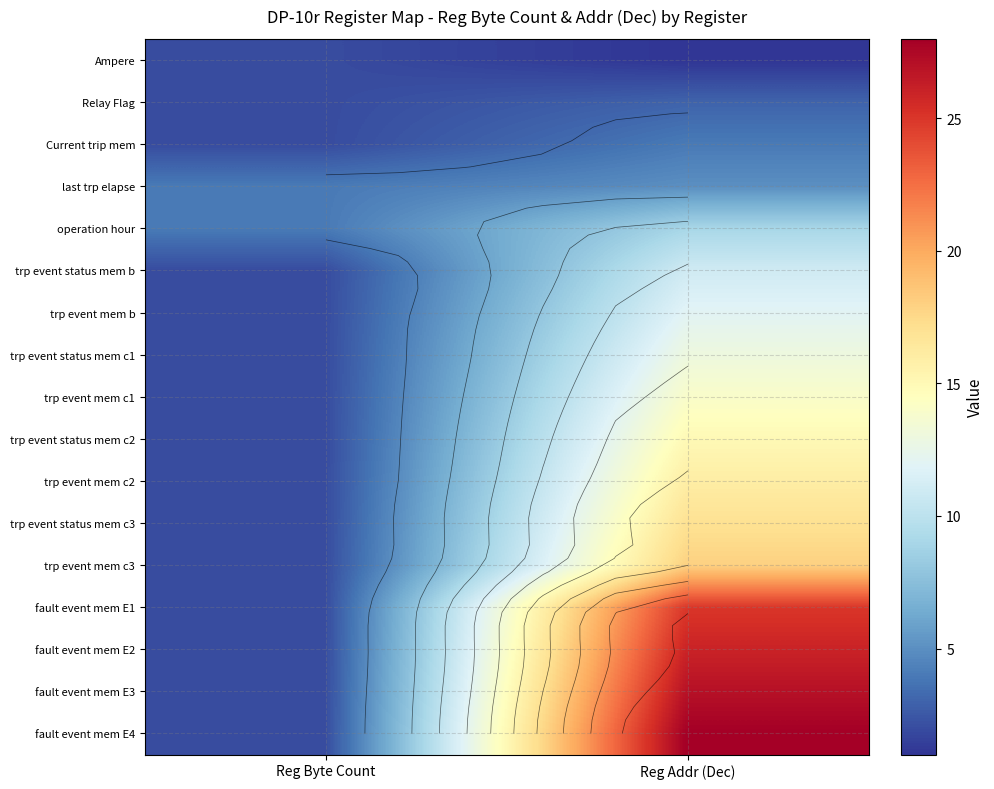

What is the spread (max minus min) of values at Reg Byte Count?

2